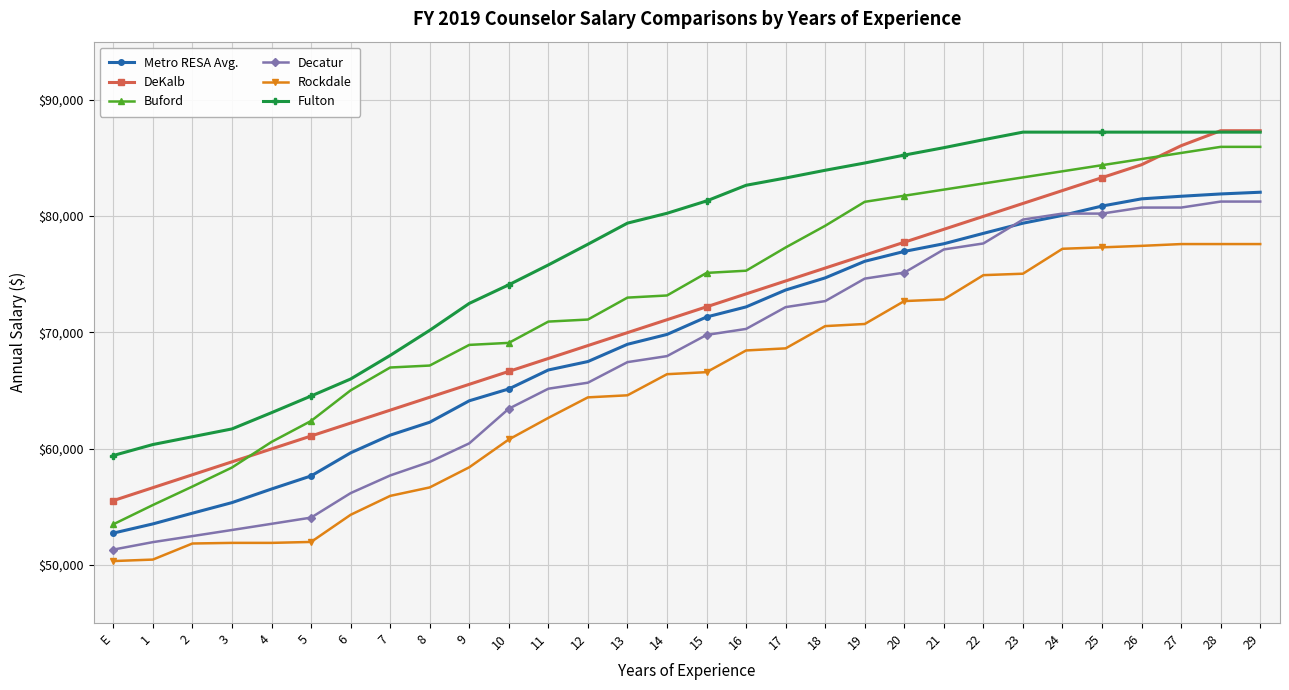

What is the value of the Rockdale point at the 26th from the left?

77312